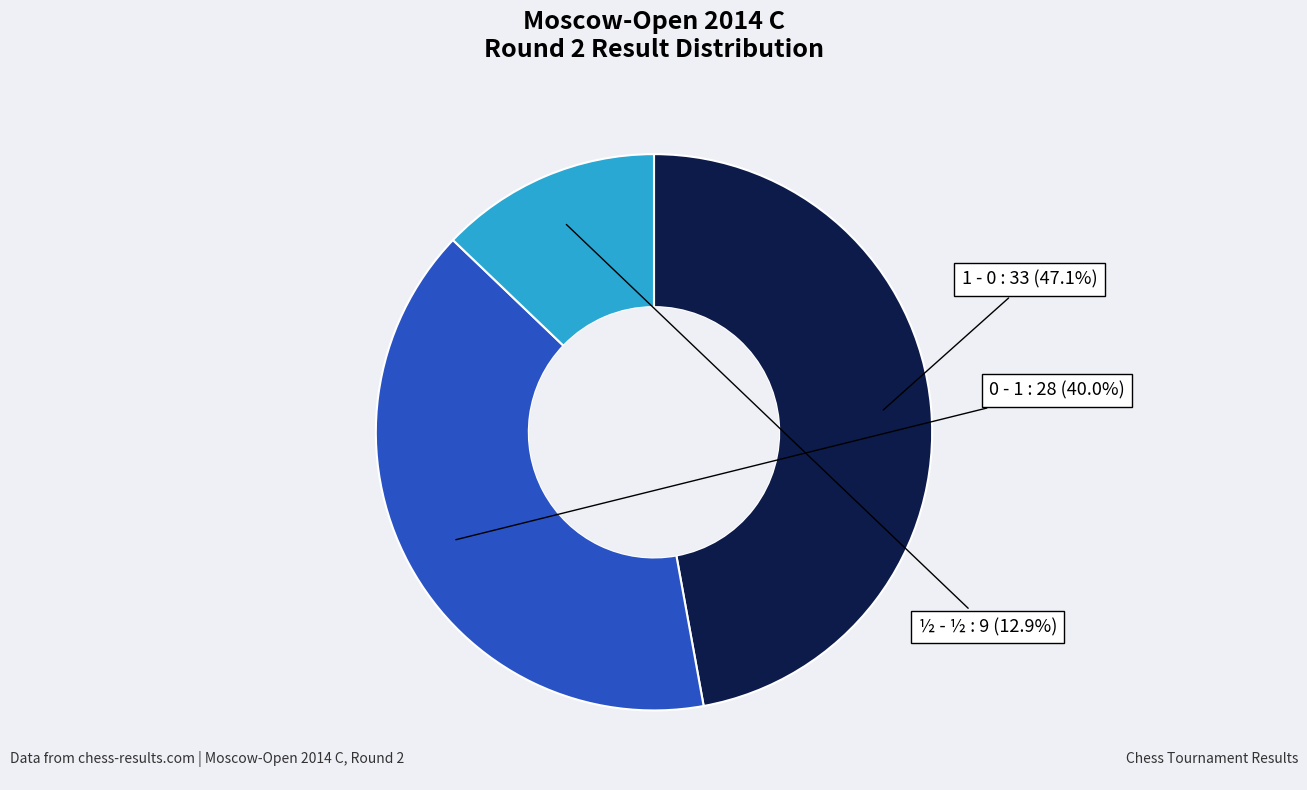

Does any single category account for the majority?

No